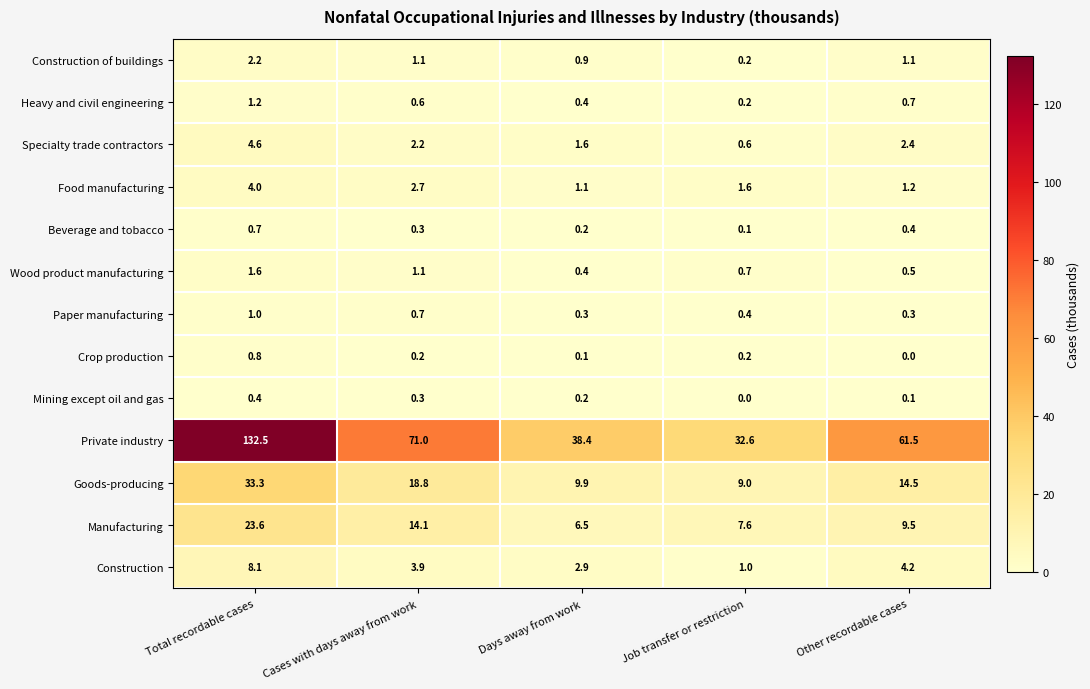

Is the value of Manufacturing at Job transfer or restriction greater than the value of Paper manufacturing at Cases with days away from work?

Yes